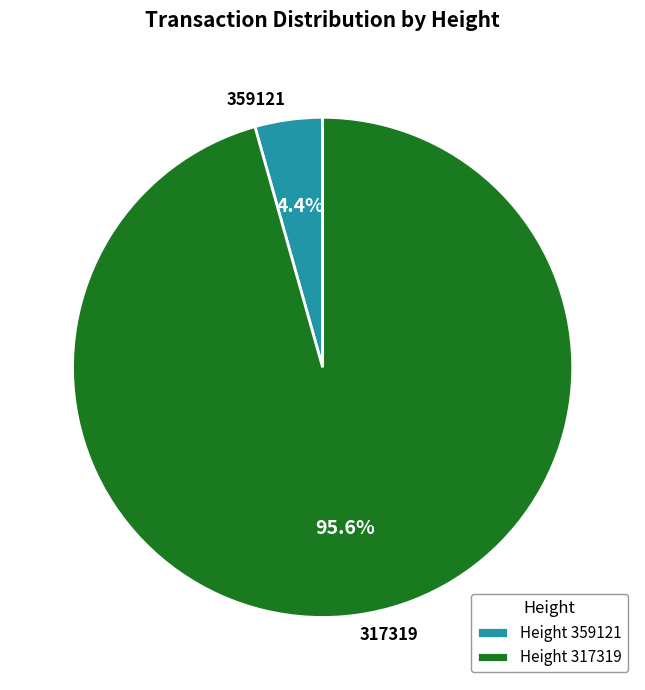

To the nearest percent, what percentage of the pie is 317319?

96%